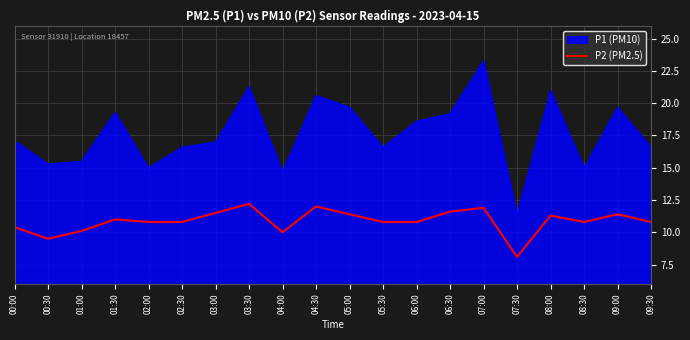

What is the difference between the highest and lowest values at 01:30?

8.3